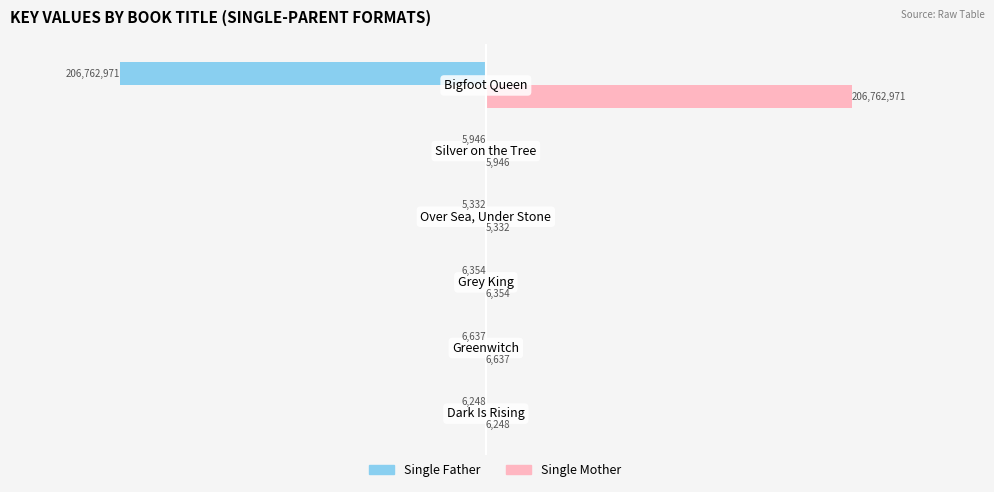

What is the sum of all Single Father values?

-206793488